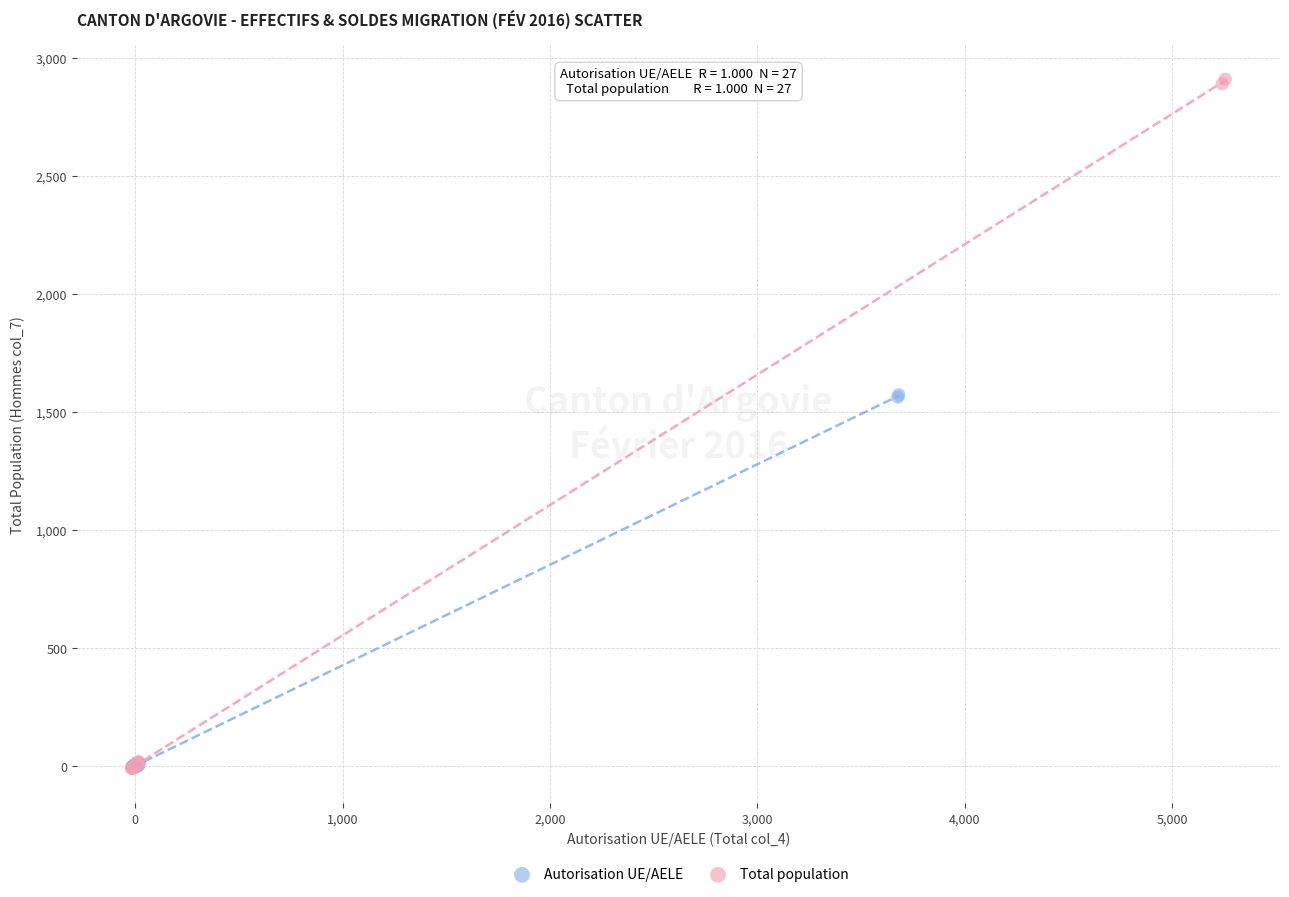

What are all the series names shown in the legend?

Autorisation UE/AELE, Total population